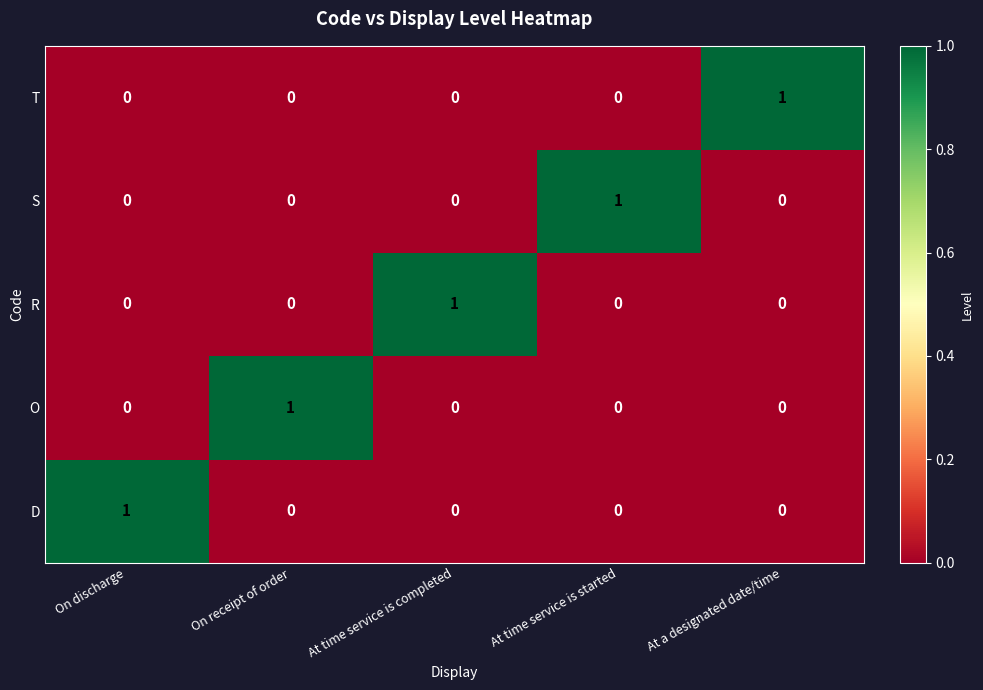

Is it true that S equals 1 at On discharge?

False